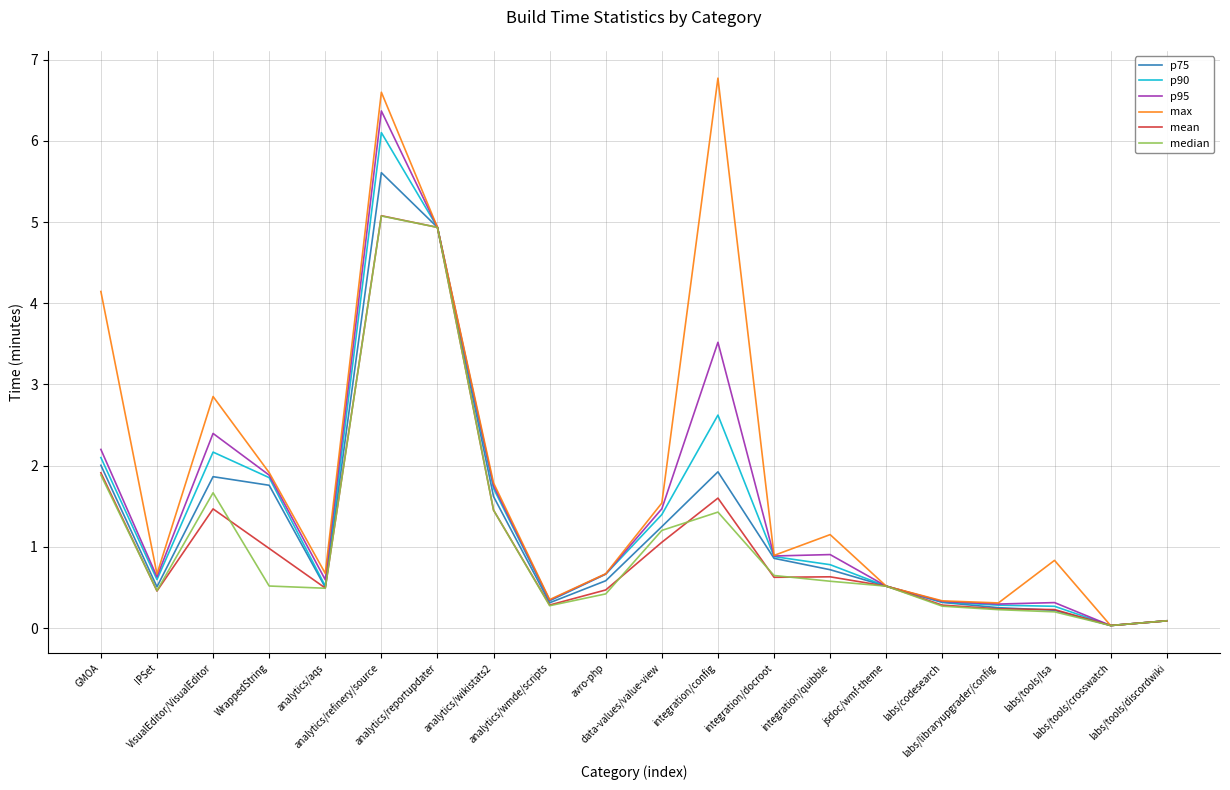

What is the greatest value displayed?

6.8